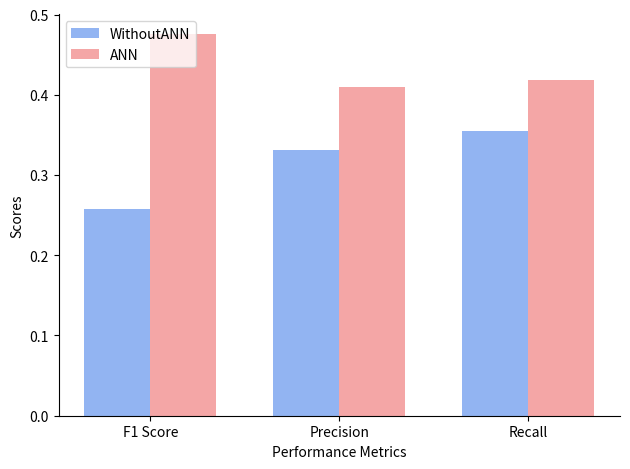

Which series has the largest range (max minus min)?

WithoutANN